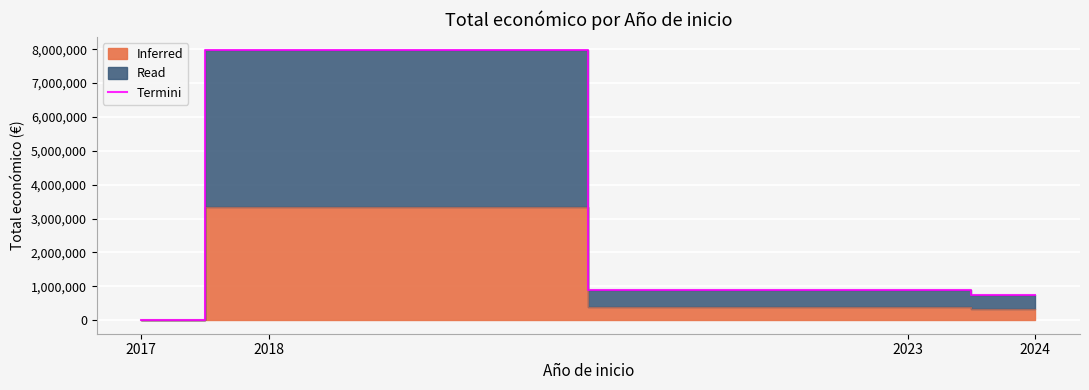

The value at 2018 is 7967413. True or false?

True